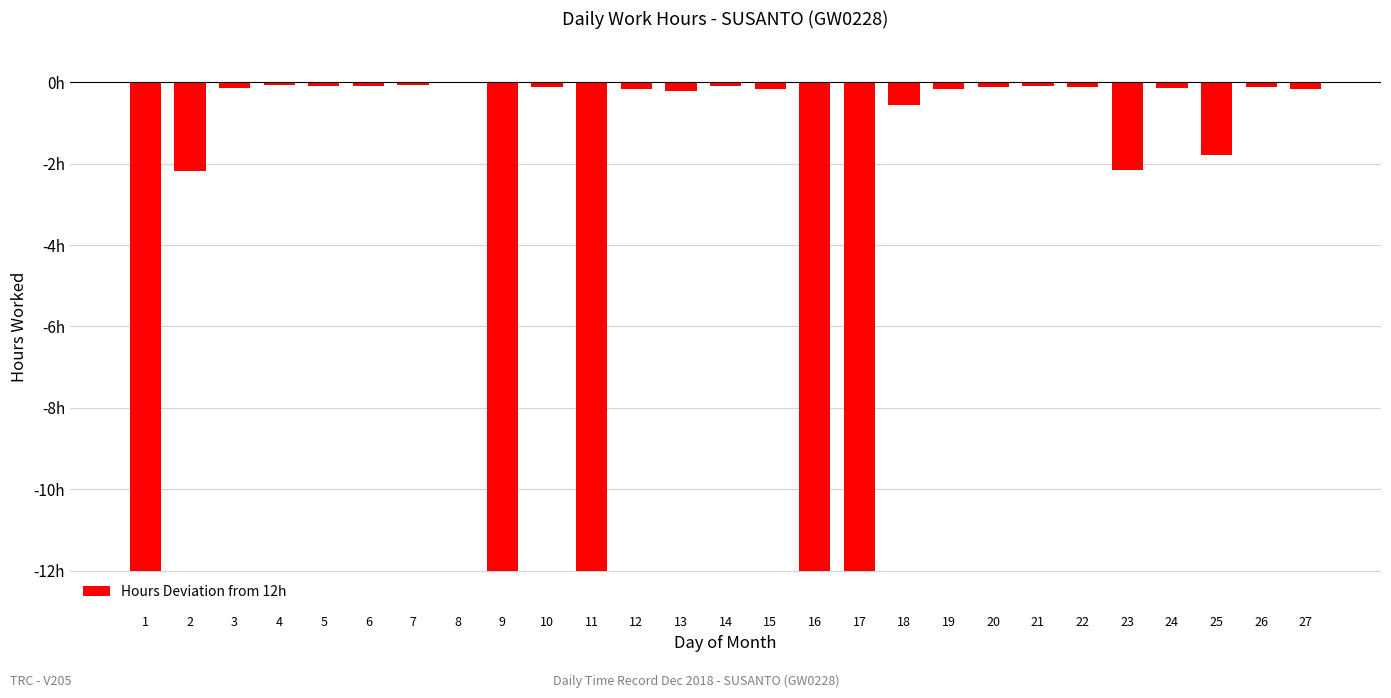

At which category does the chart reach its peak across all series?

8